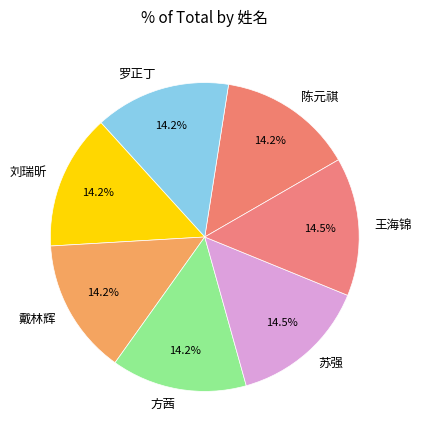

Does 陈元祺 represent more than half of the total?

No